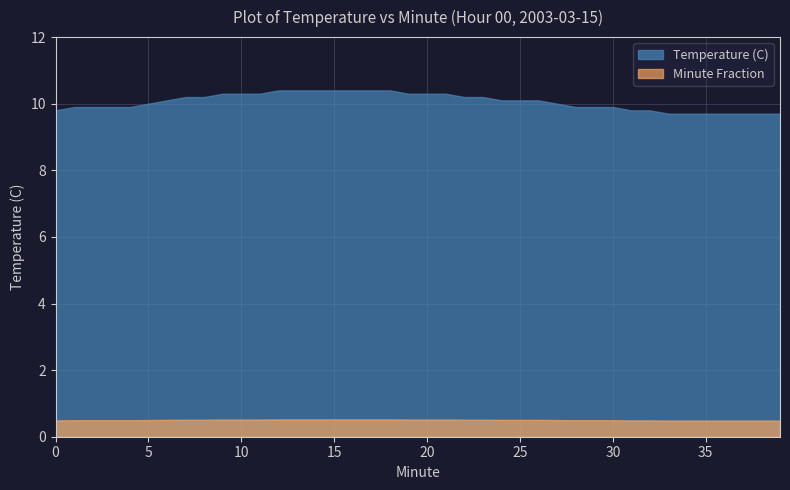

Rank the series by their maximum value, from highest to lowest.

Temperature (C), Minute Fraction